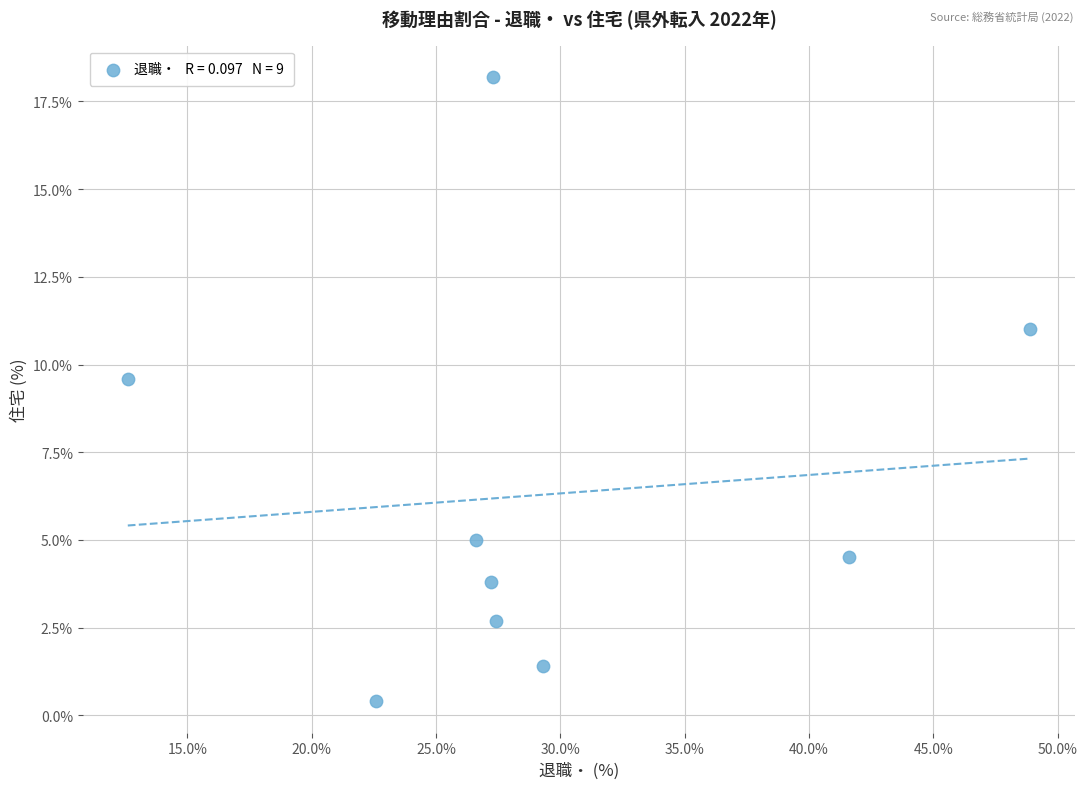

What is the average Y value?

6.3